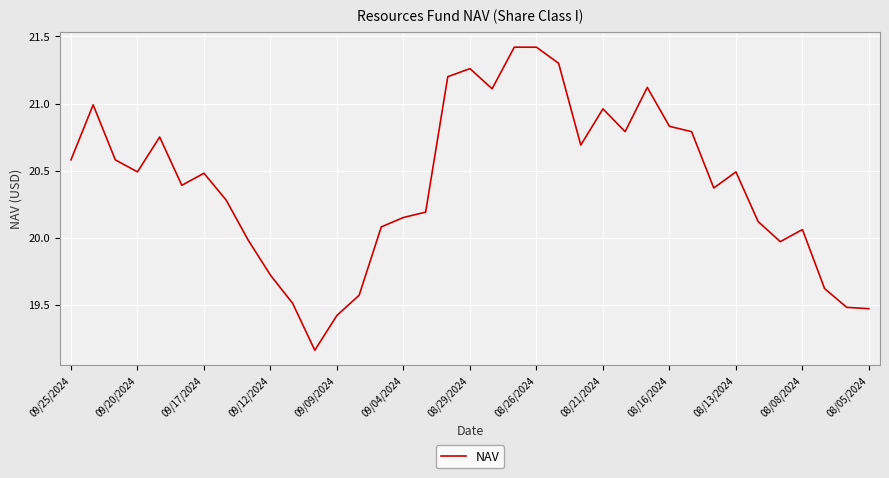

What is the difference between the maximum and minimum values?

2.3